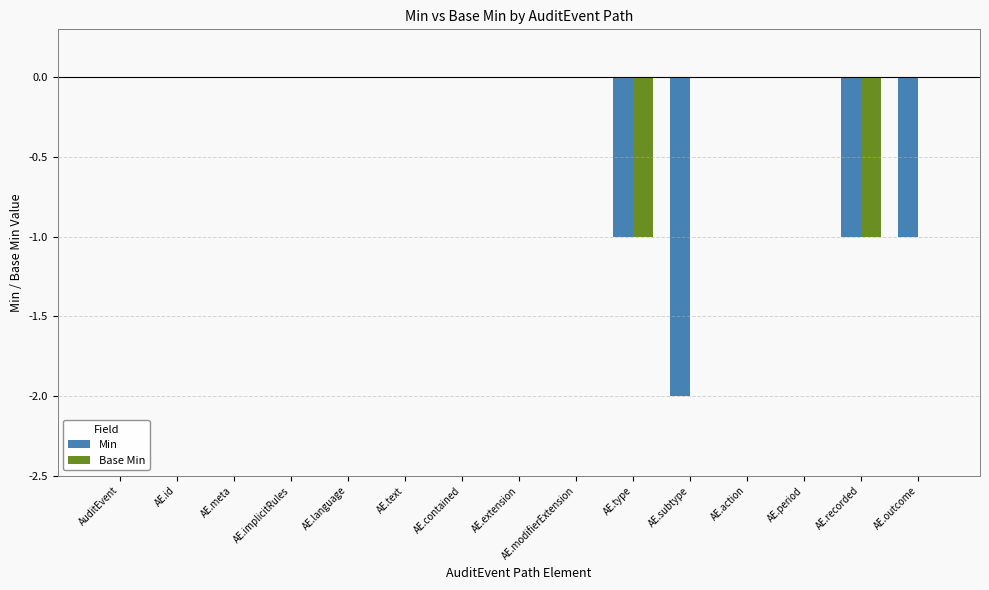

The Base Min series shows 0 at AE.outcome. True or false?

True